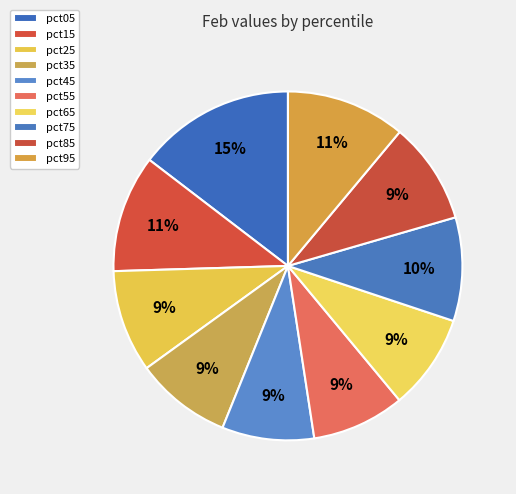

What percentage do pct55 and pct65 together represent?

17.5%